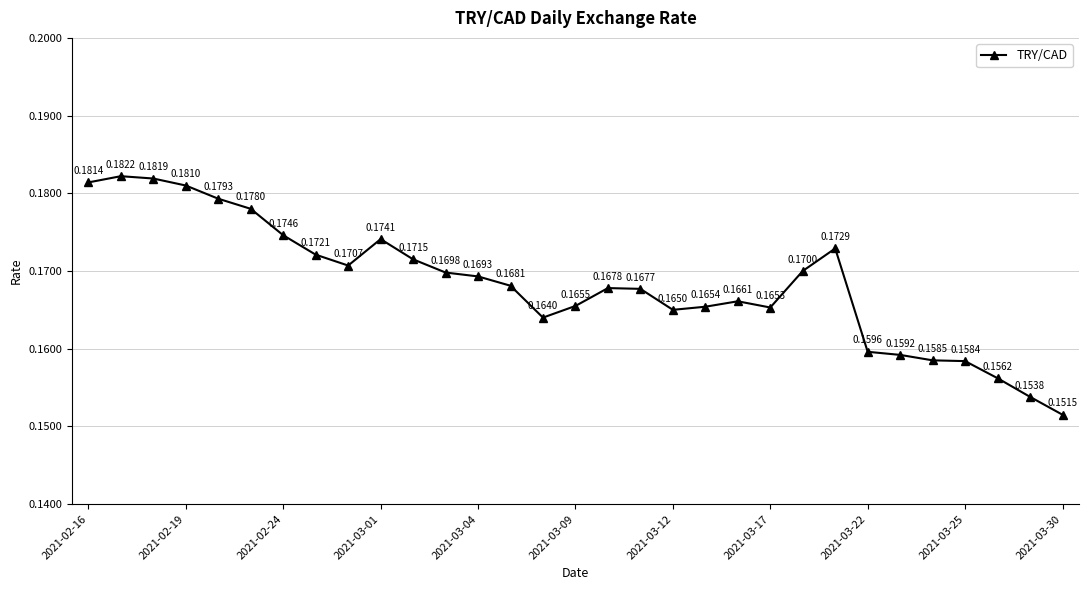

How many points are lower than both their immediate neighbors (excluding endpoints)?

4